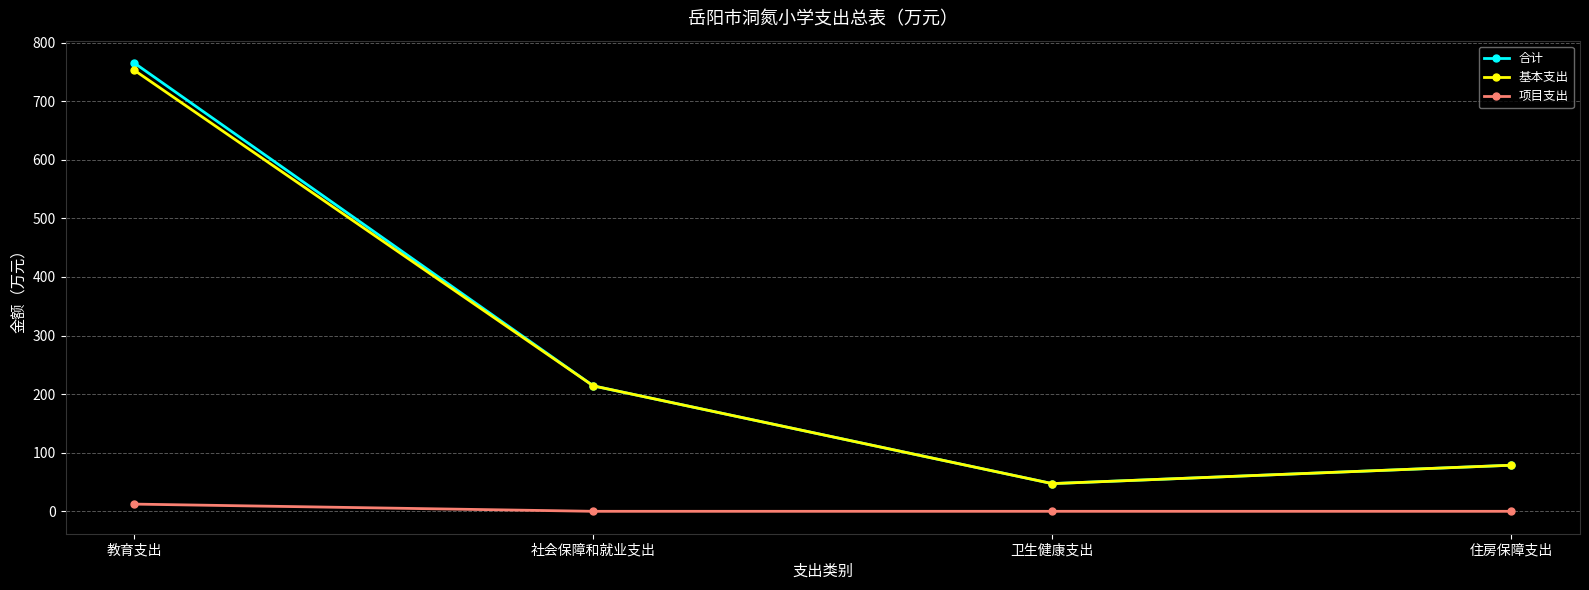

True or false: 合计 has more than 2 interior local peaks.

False